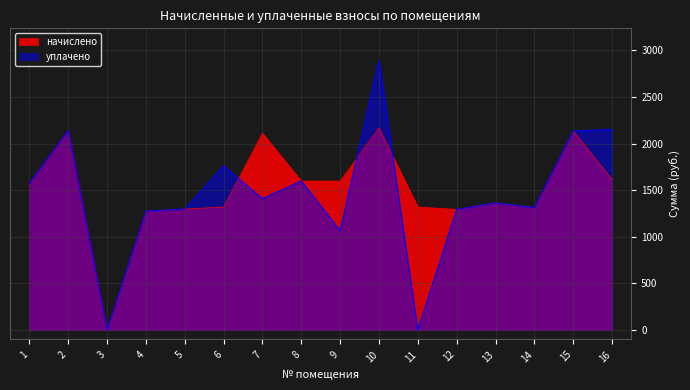

What is the sum of all уплачено values?

23262.0